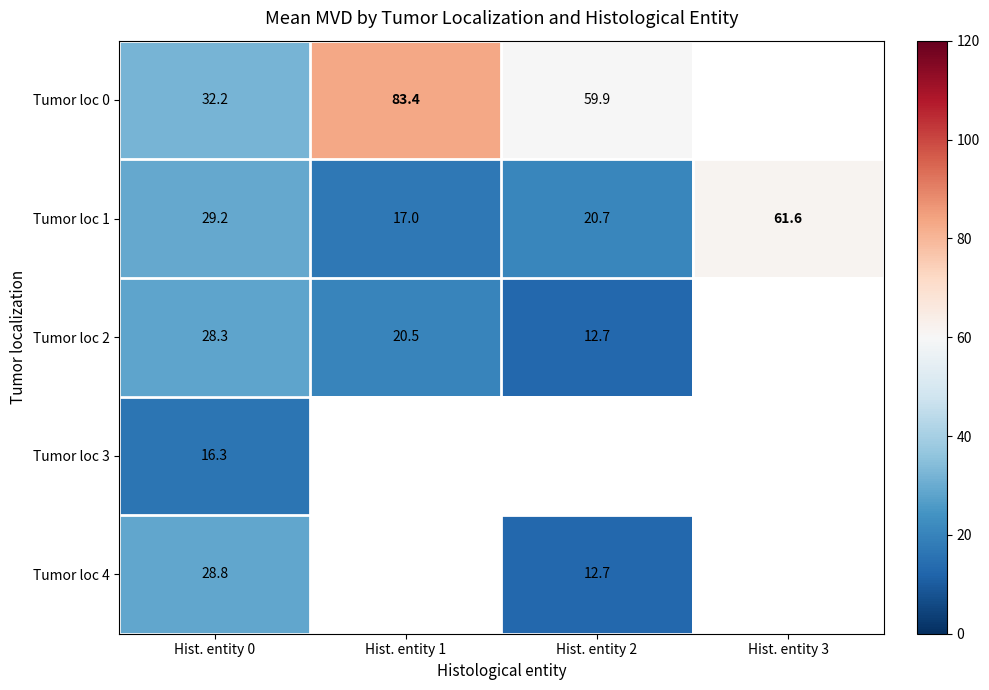

At which category is the sum across all series the highest?

Hist. entity 0